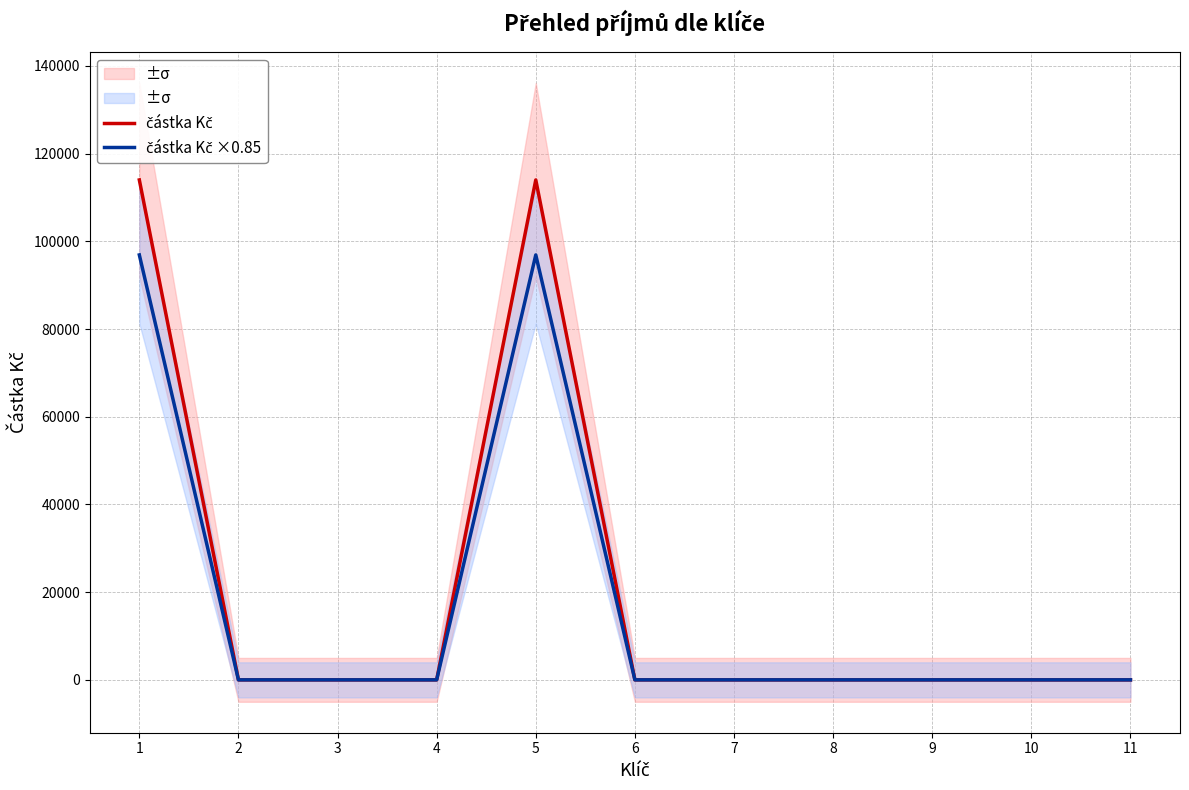

True or false: částka Kč ×0.85 has more than 0 interior local peaks.

True